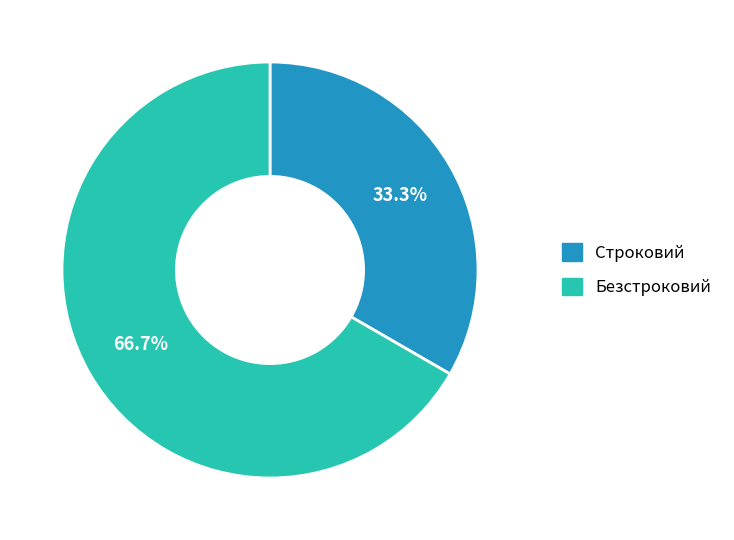

What is the ratio of the value at Строковий to the value at Безстроковий?

0.5